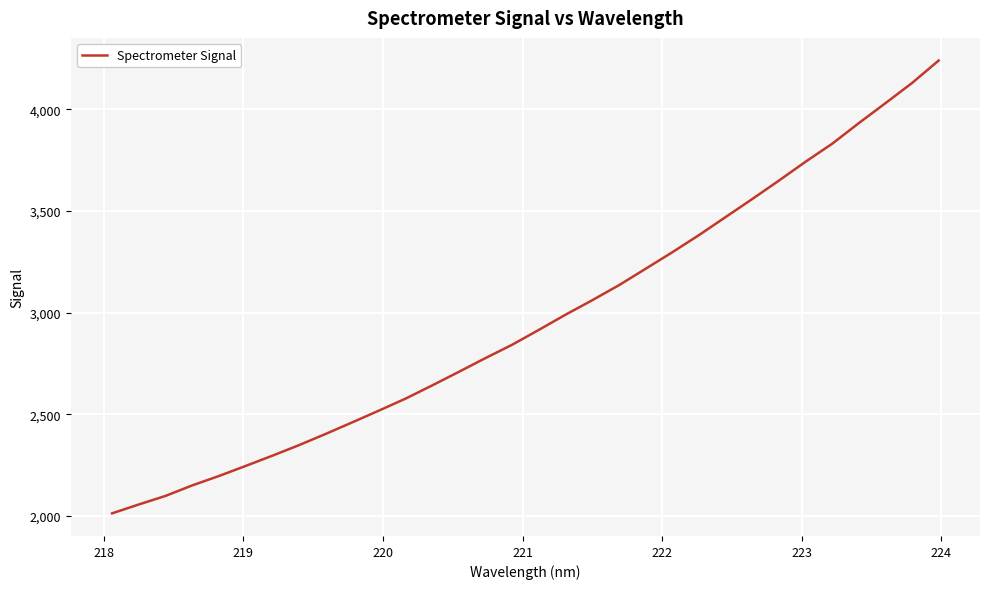

What is the maximum value shown in the chart?

4240.4